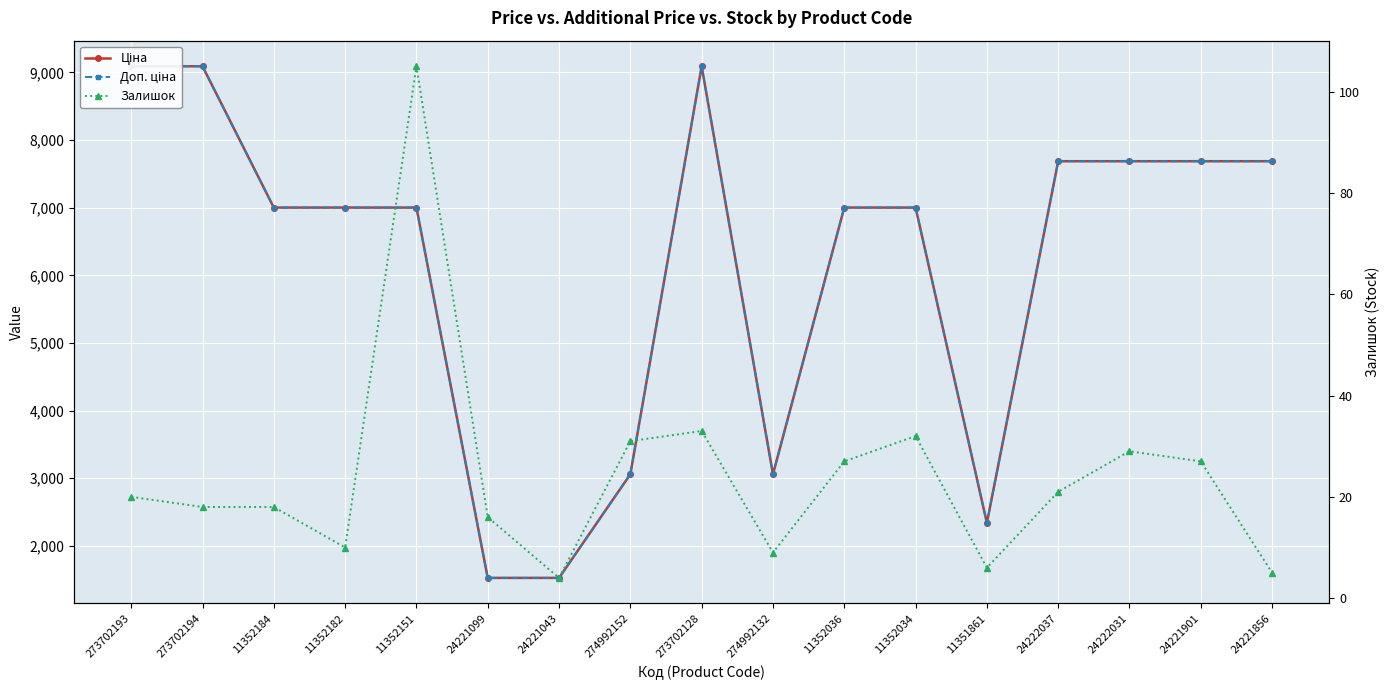

Which category has the lowest value across all series?

24221043